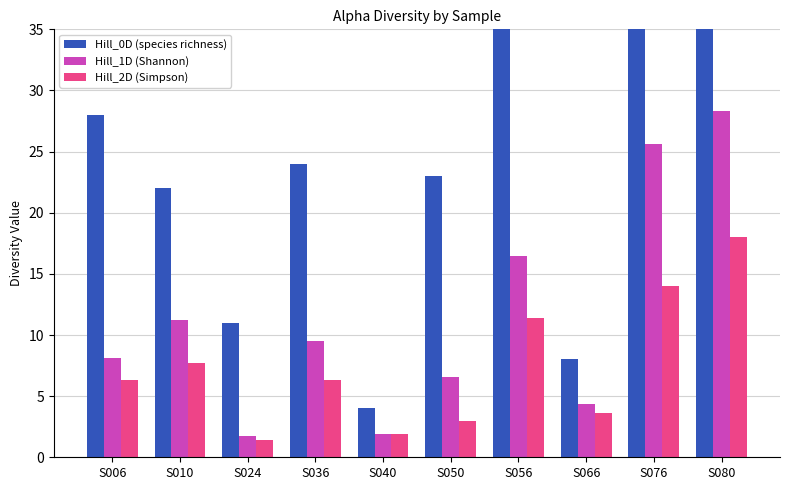

Where does the Hill_0D (species richness) series first go above 24?

S006